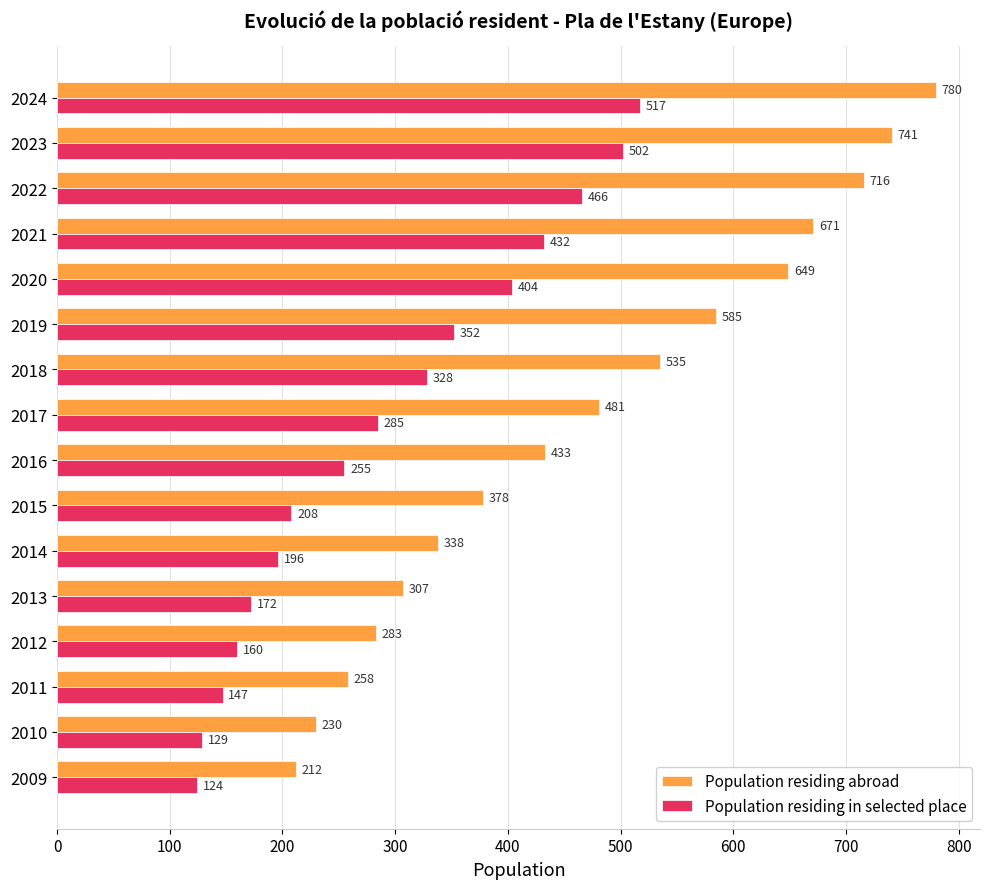

What is the sum of the Population residing in selected place values at 2014 and 2009?

320